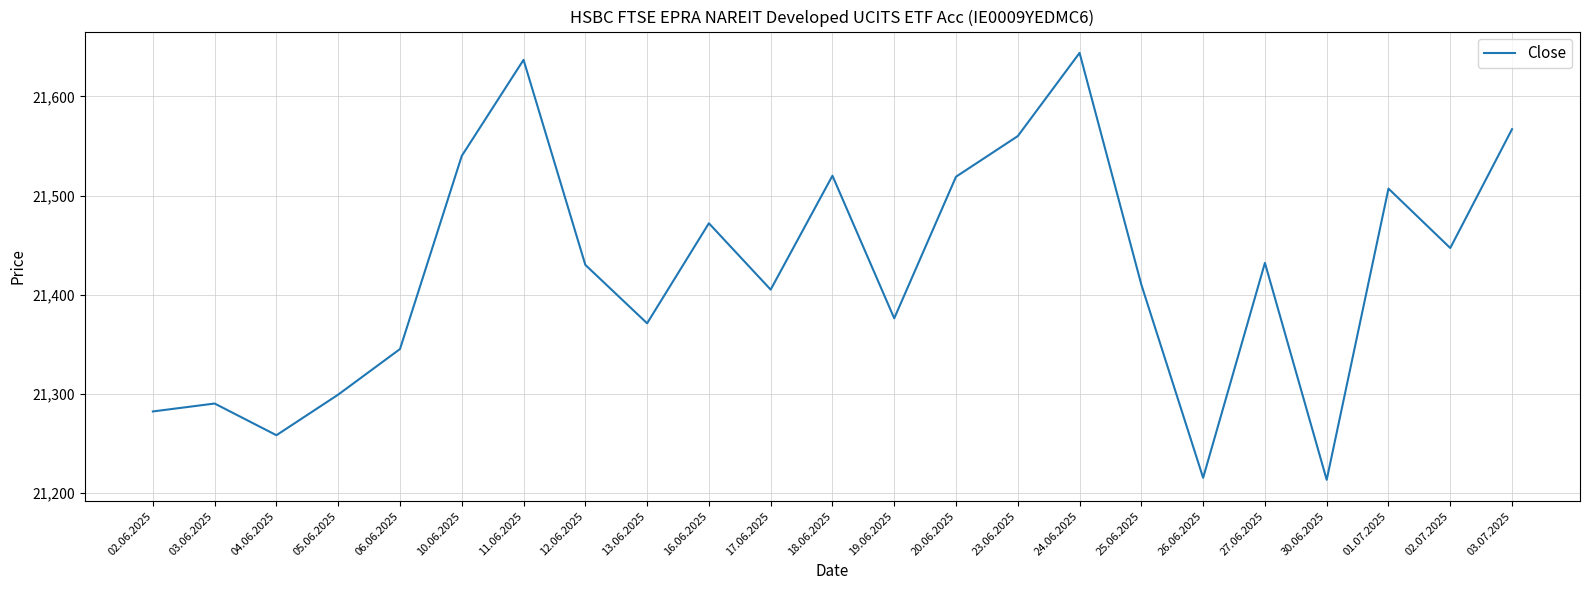

What is the sum of all values?

492739